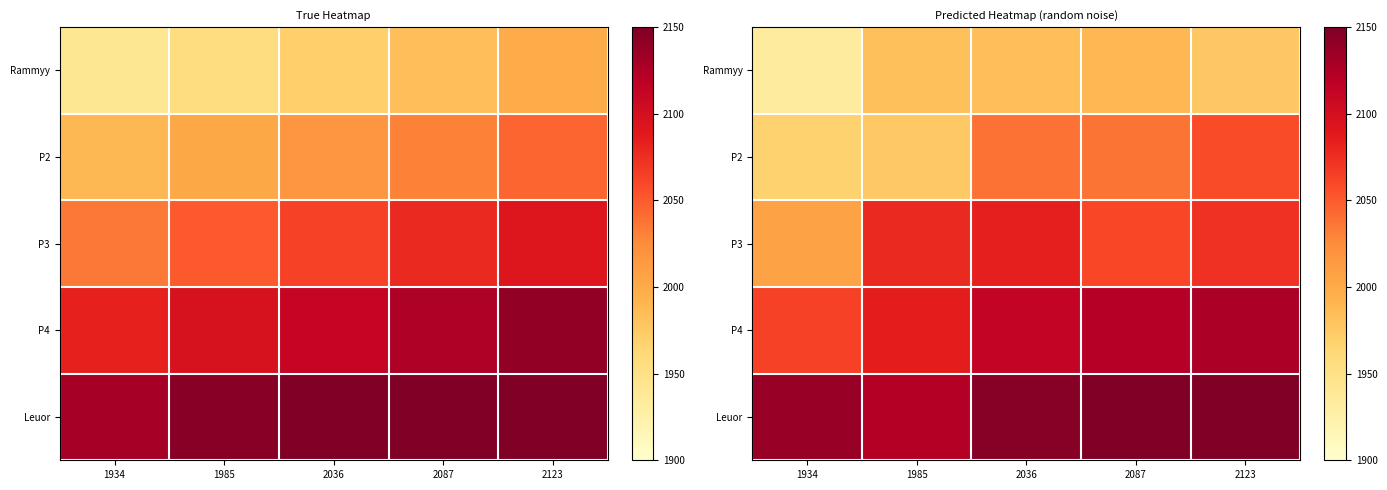

Rank the series at 1934 from lowest to highest value.

Rammyy, P2, P3, P4, Leuor